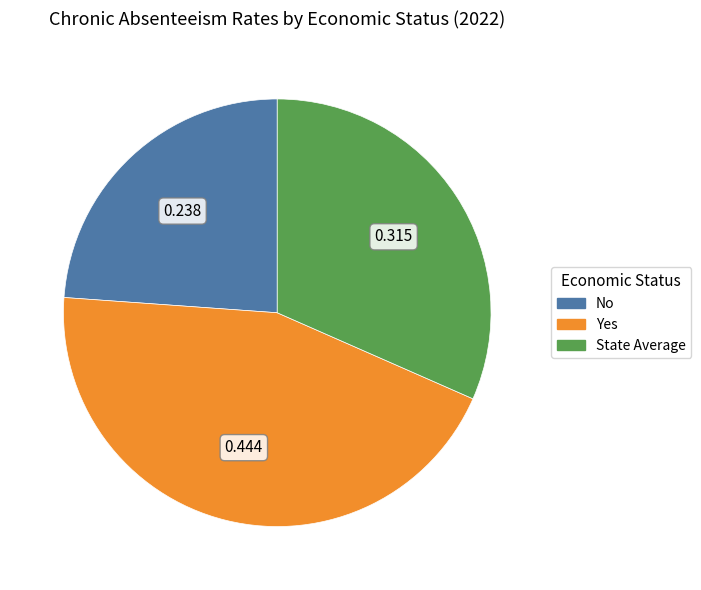

How many slices are in this pie chart?

3